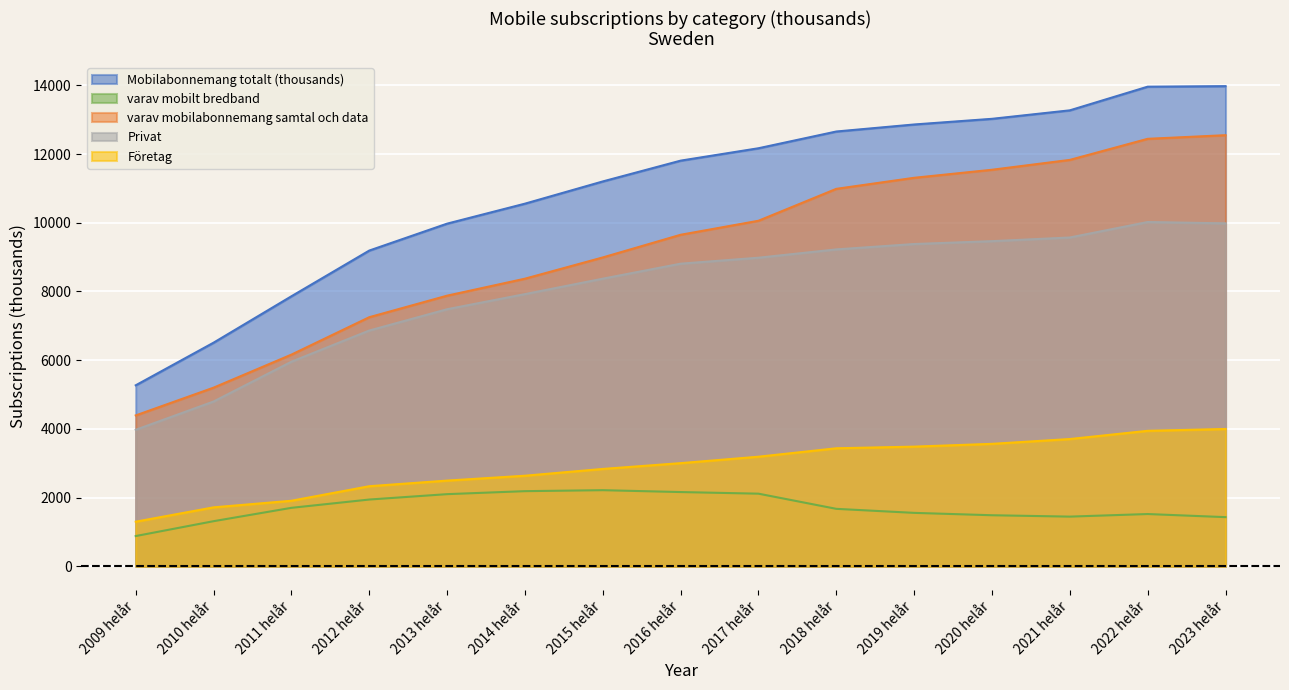

Reading left to right, what are all the values shown in this chart?

Mobilabonnemang totalt (thousands): 2009 helår=5267.8	2010 helår=6509.0	2011 helår=7860.0	2012 helår=9191.1	2013 helår=9975.1	2014 helår=10556.8	2015 helår=11204.1	2016 helår=11809.7	2017 helår=12170.6	2018 helår=12658.2	2019 helår=12862.7	2020 helår=13027.5	2021 helår=13274.6	2022 helår=13963.7	2023 helår=13979.0
varav mobilt bredband: 2009 helår=877.5	2010 helår=1310.2	2011 helår=1699.2	2012 helår=1940.7	2013 helår=2097.5	2014 helår=2184.7	2015 helår=2213.2	2016 helår=2158.7	2017 helår=2111.6	2018 helår=1669.8	2019 helår=1552.5	2020 helår=1483.3	2021 helår=1443.3	2022 helår=1518.4	2023 helår=1428.1
varav mobilabonnemang samtal och data: 2009 helår=4390.3	2010 helår=5198.8	2011 helår=6160.8	2012 helår=7250.4	2013 helår=7877.6	2014 helår=8372.0	2015 helår=8990.9	2016 helår=9651.0	2017 helår=10059.1	2018 helår=10988.4	2019 helår=11310.2	2020 helår=11544.2	2021 helår=11831.3	2022 helår=12445.3	2023 helår=12550.9
Privat: 2009 helår=3972.0	2010 helår=4795.7	2011 helår=5954.9	2012 helår=6862.5	2013 helår=7482.7	2014 helår=7922.8	2015 helår=8372.4	2016 helår=8809.2	2017 helår=8982.8	2018 helår=9224.9	2019 helår=9381.5	2020 helår=9465.0	2021 helår=9571.9	2022 helår=10022.1	2023 helår=9983.5
Företag: 2009 helår=1295.8	2010 helår=1713.3	2011 helår=1905.1	2012 helår=2328.6	2013 helår=2492.4	2014 helår=2634.0	2015 helår=2831.8	2016 helår=3000.5	2017 helår=3187.8	2018 helår=3433.3	2019 helår=3481.2	2020 helår=3562.5	2021 helår=3702.7	2022 helår=3941.6	2023 helår=3995.5